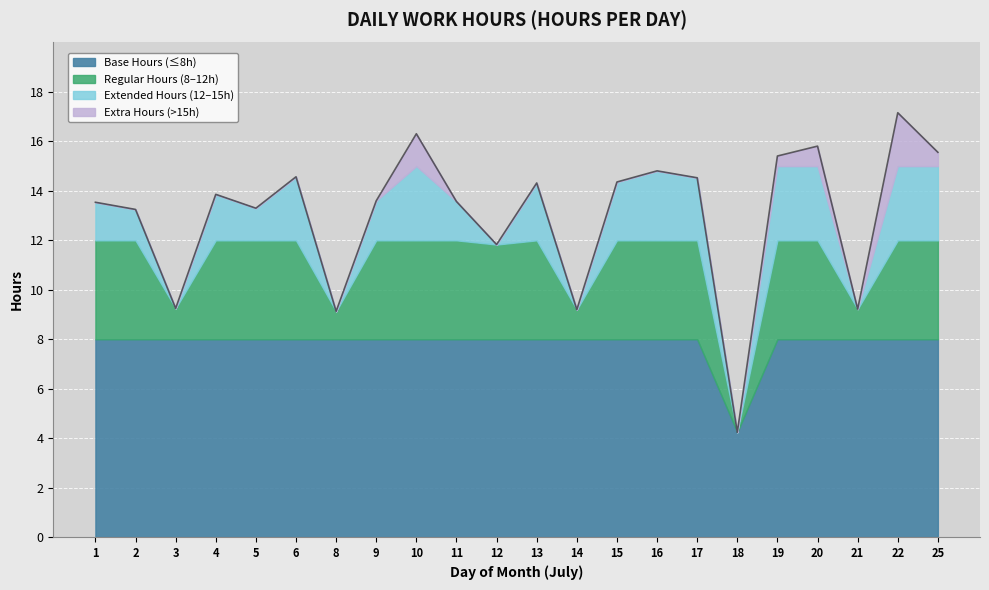

What is the value of the 12th point from the left?

14.3